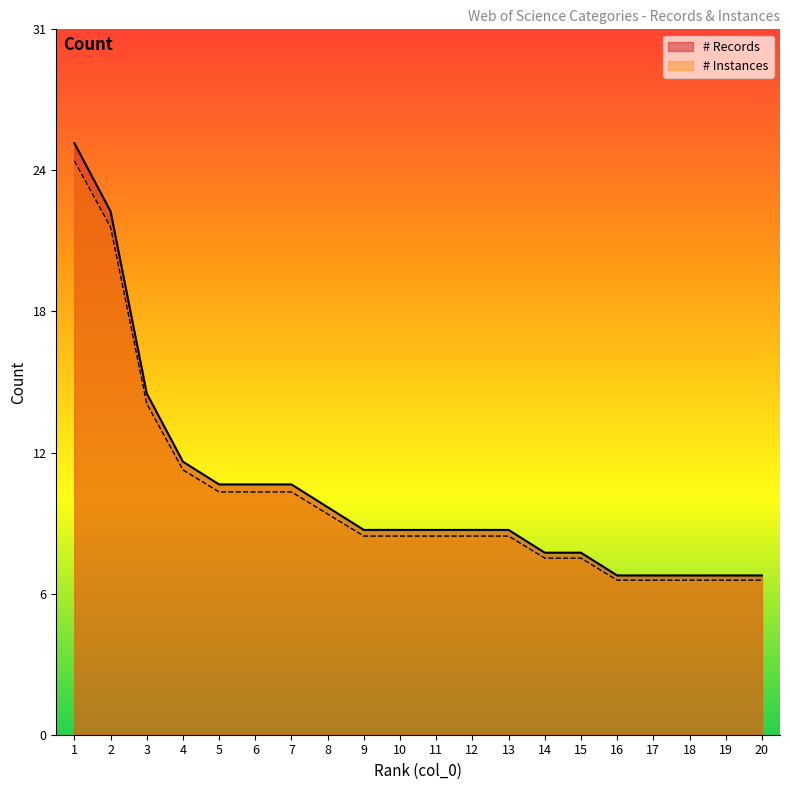

True or false: # Records and # Instances intersect in this chart.

False